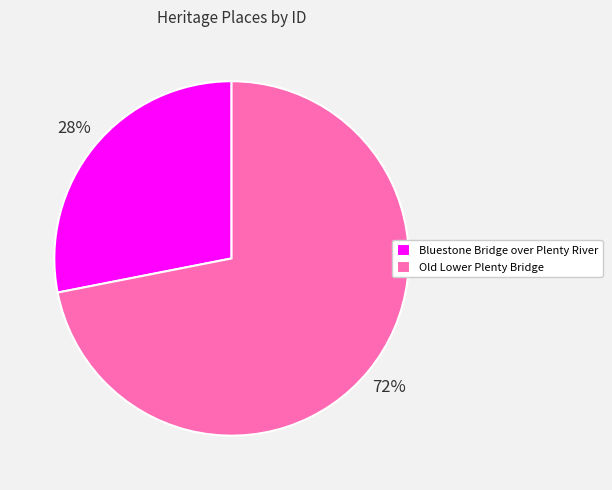

Combined, do Old Lower Plenty Bridge and Bluestone Bridge over Plenty River account for over 50%?

Yes